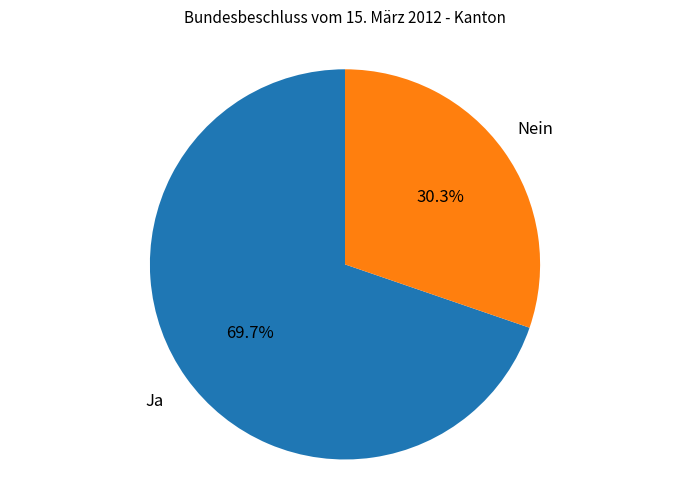

To the nearest percent, what percentage of the pie is Nein?

30%